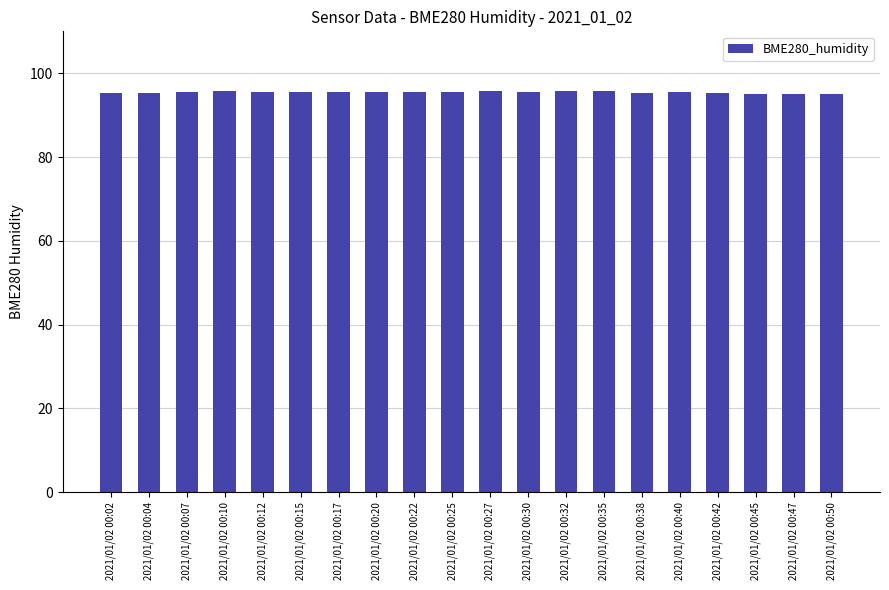

What is the change in value from 2021/01/02 00:30 to 2021/01/02 00:47?

-0.6